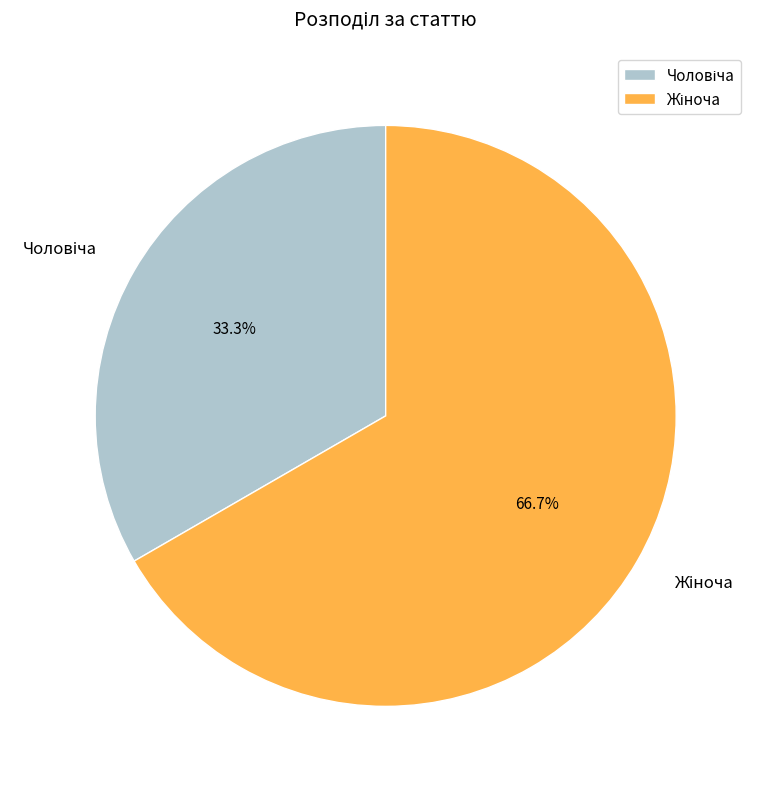

Is there a majority slice in this chart?

Yes